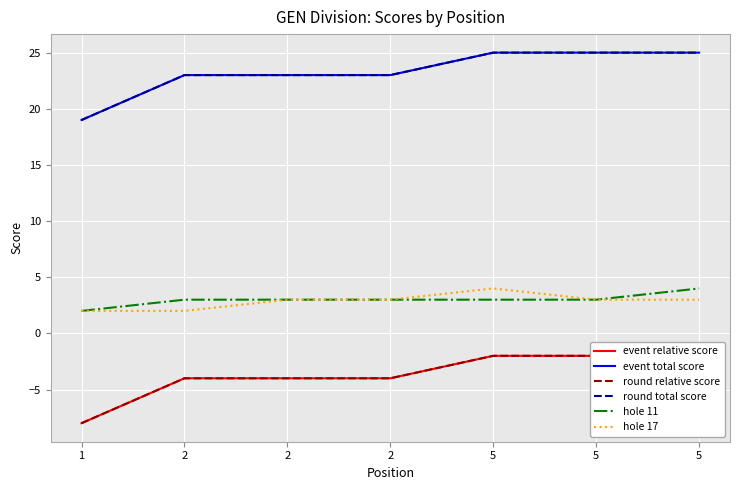

What is the minimum value shown in the chart?

-8